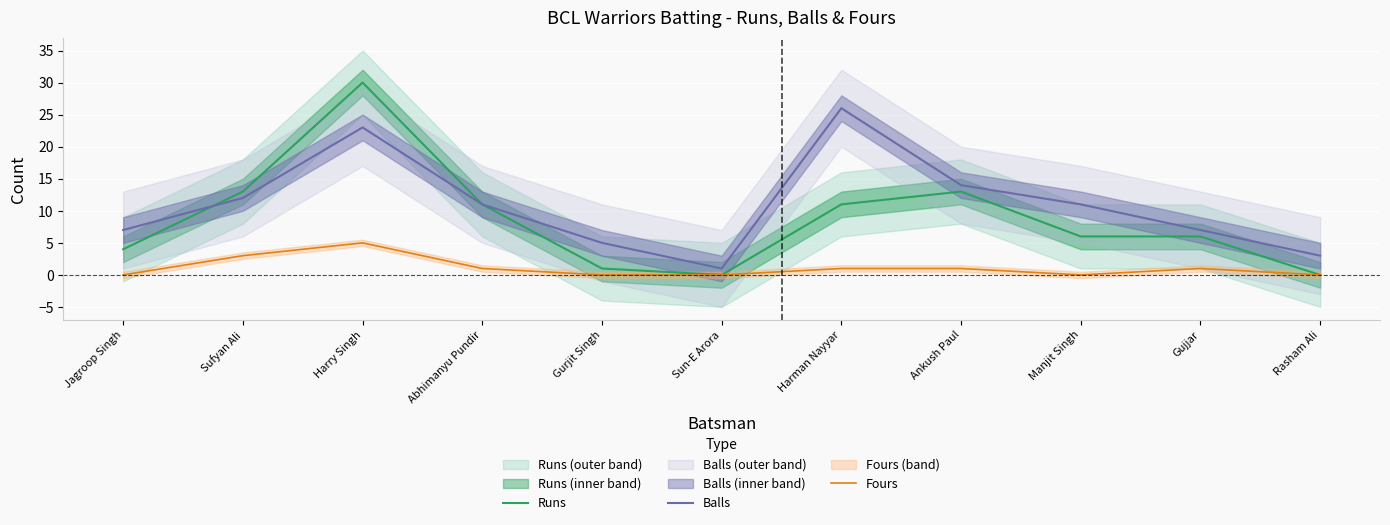

What is the sum of the Fours values at Gurjit Singh and Ankush Paul?

1